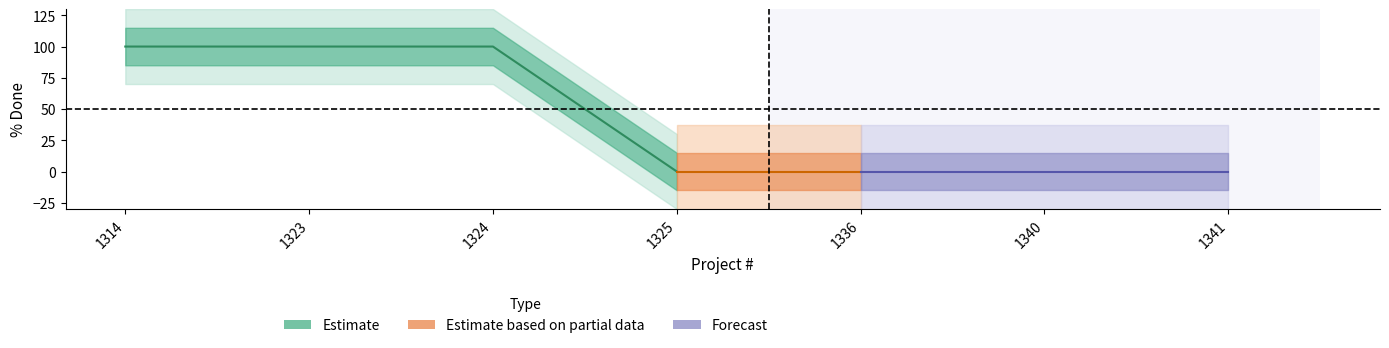

How many lines are shown in the chart?

3